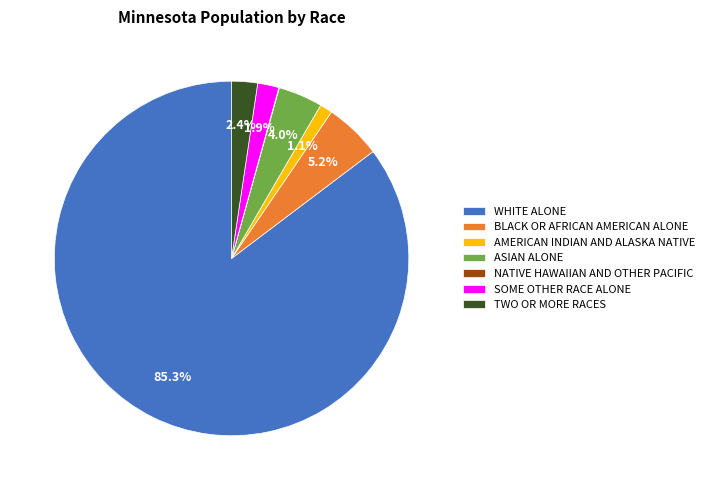

Which category has the biggest portion of the pie?

WHITE ALONE